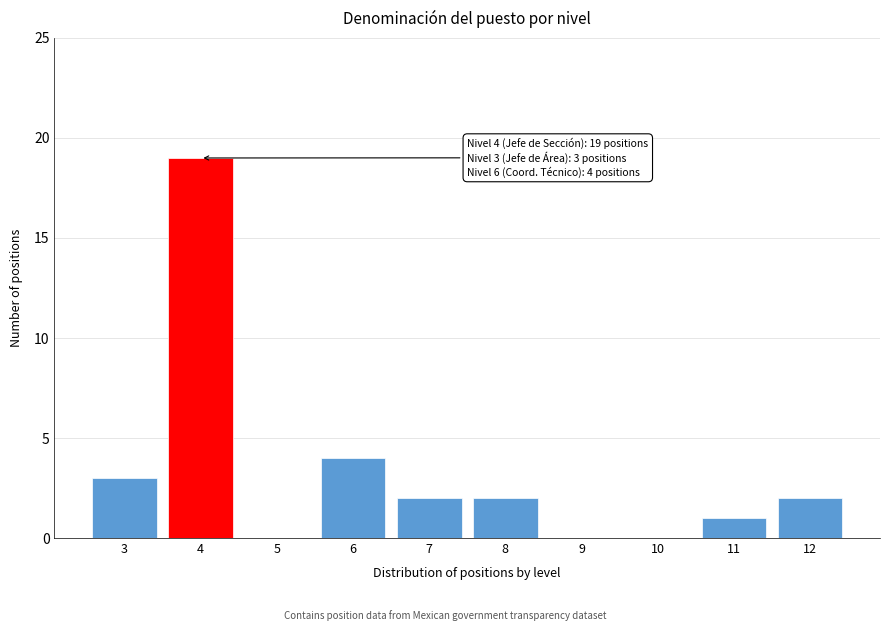

Reading right to left, extract all data points from this chart.

12=2	11=1	10=0	9=0	8=2	7=2	6=4	5=0	4=19	3=3